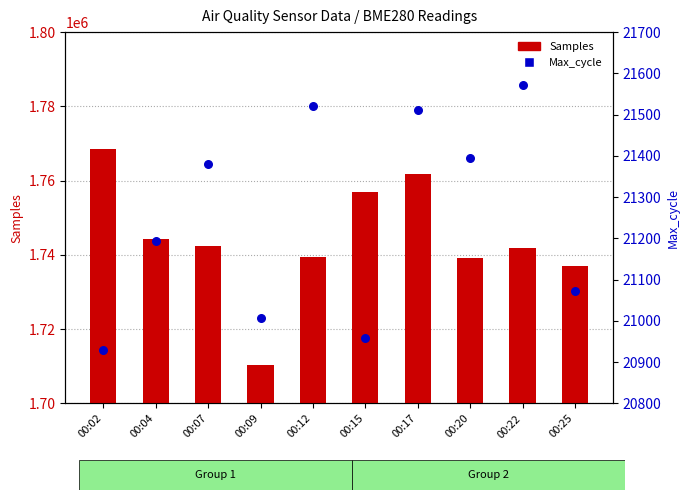

What are all the series names shown in the legend?

Samples, Max_cycle